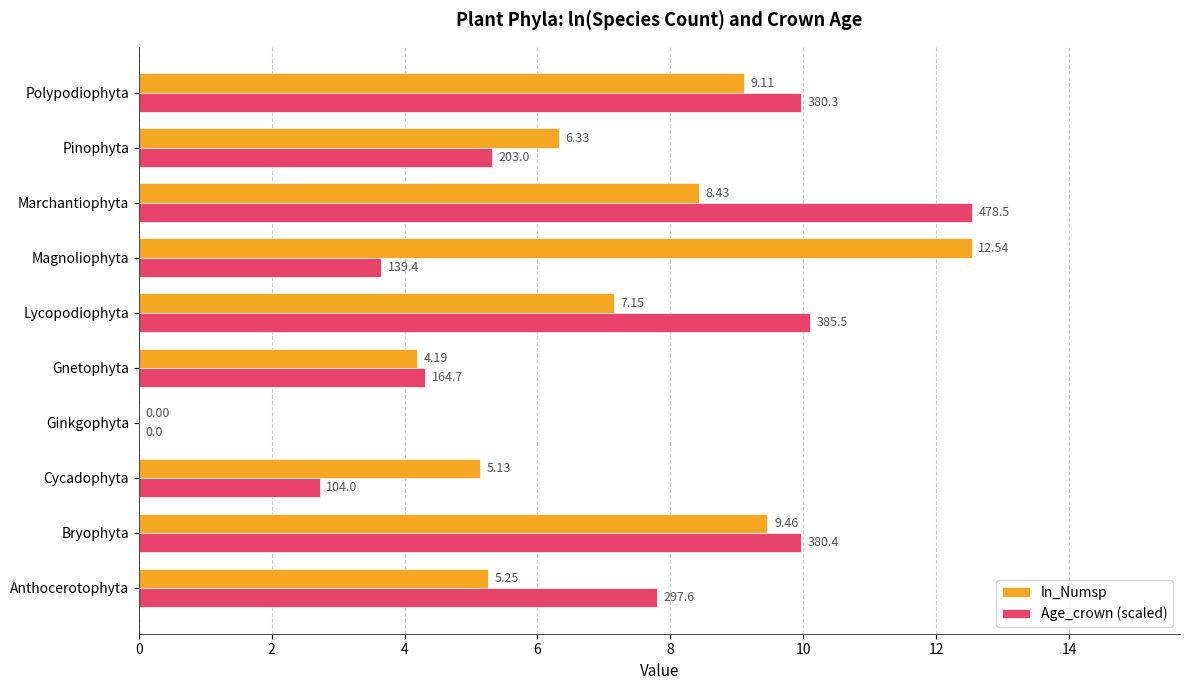

At which category is the sum across all series the highest?

Marchantiophyta